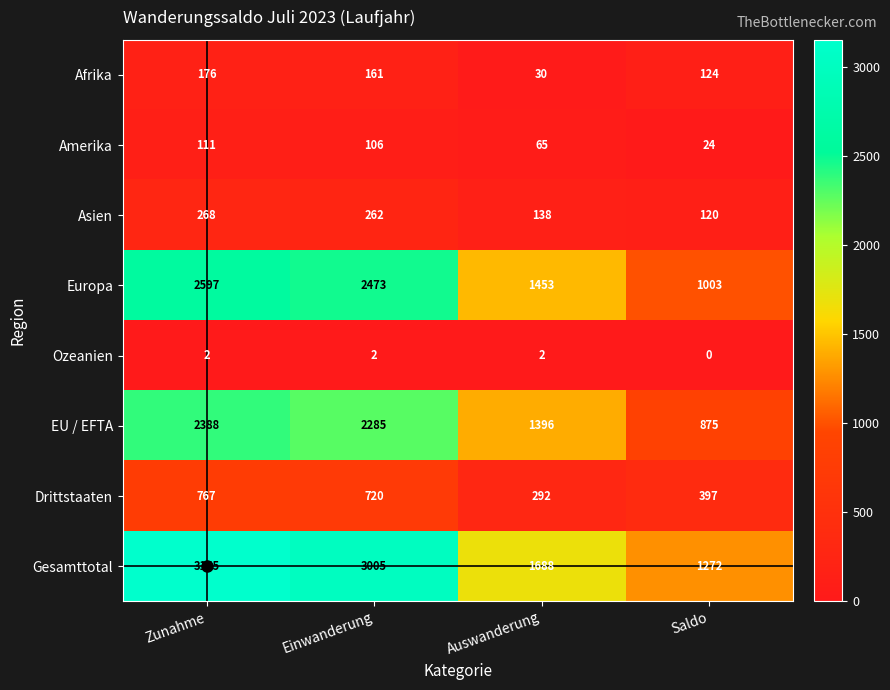

Read the Europa value at Saldo, to the nearest 10.

1000